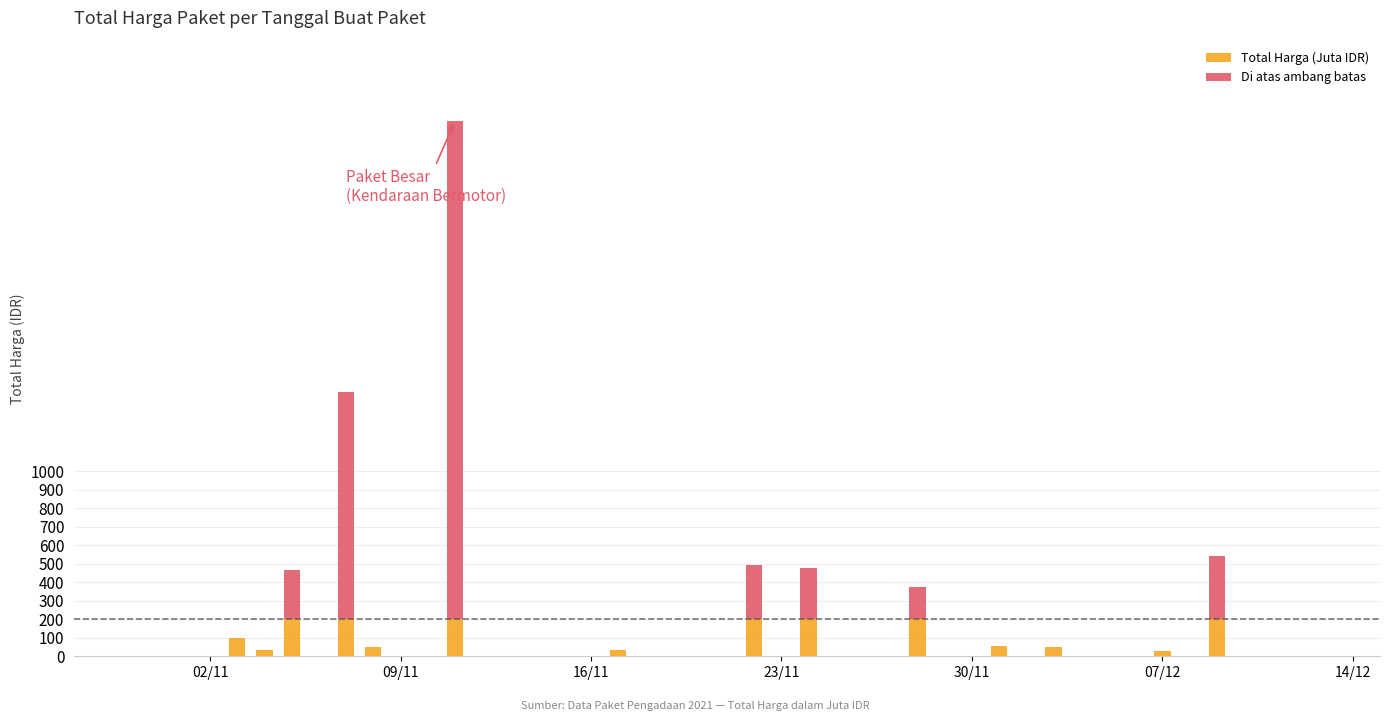

What is the sum of all Total Harga (Juta IDR) values?

1752.3